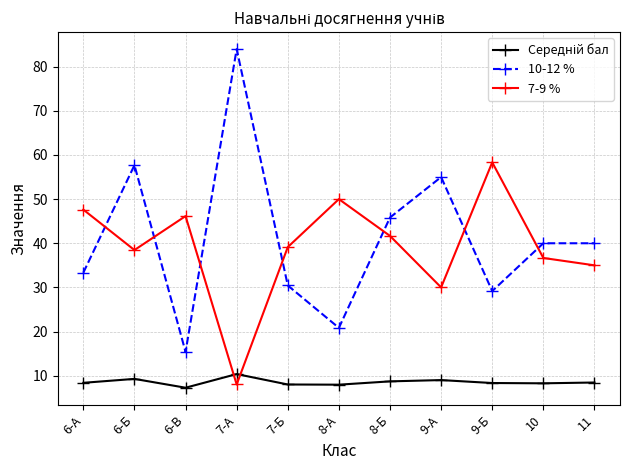

How many distinct data groups are displayed?

3